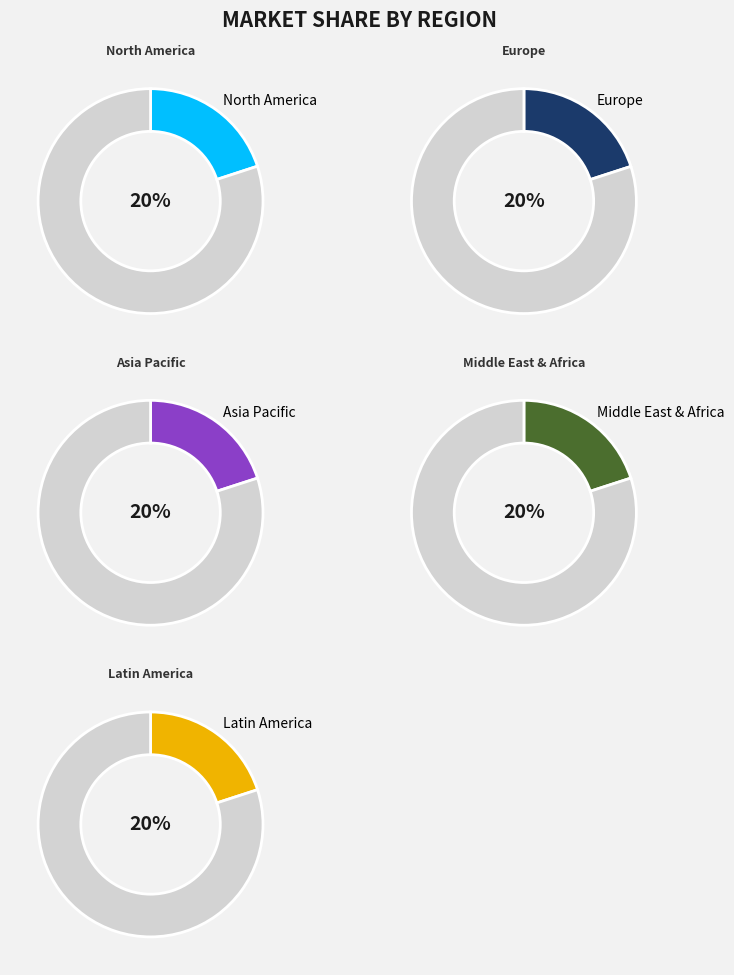

Is 22 the majority of the pie?

No